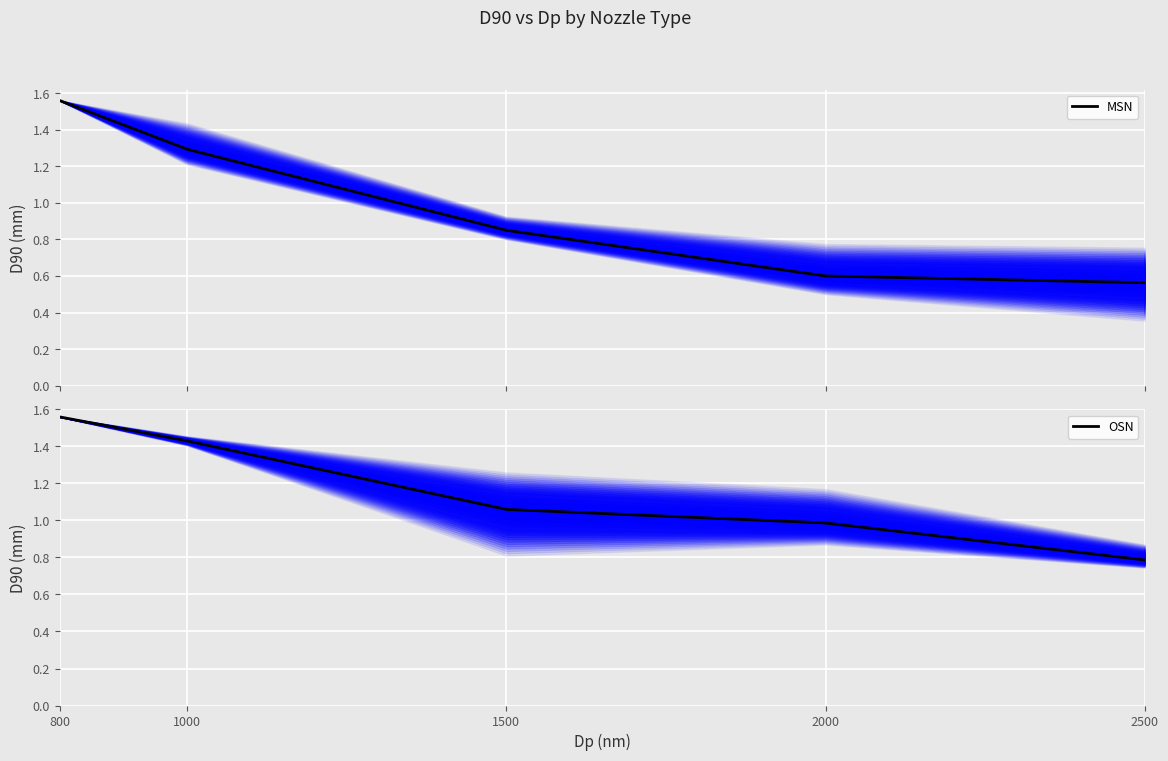

Which series has the widest spread of values?

MSN mean